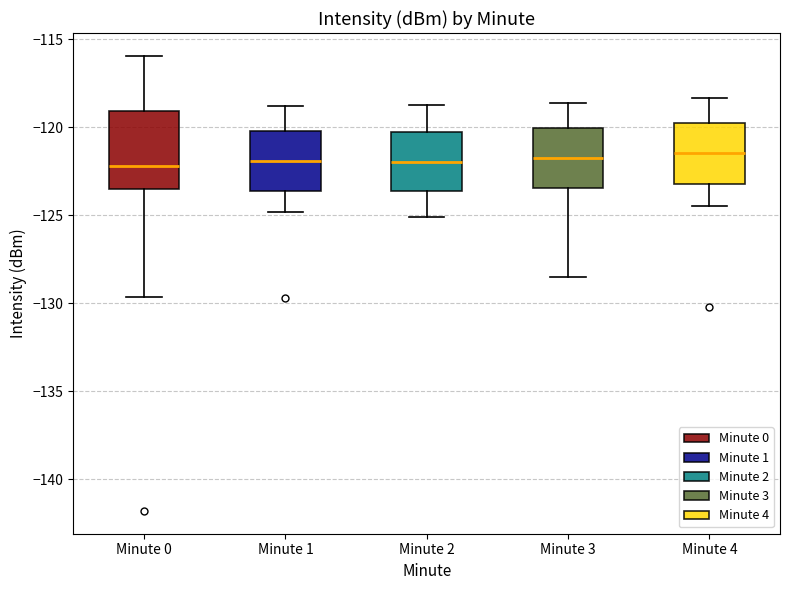

Where does the upper whisker of the box for Minute 0 end on the y-axis? The values are not printed on the chart, so give them approximately, as read against the axis.

-116.0